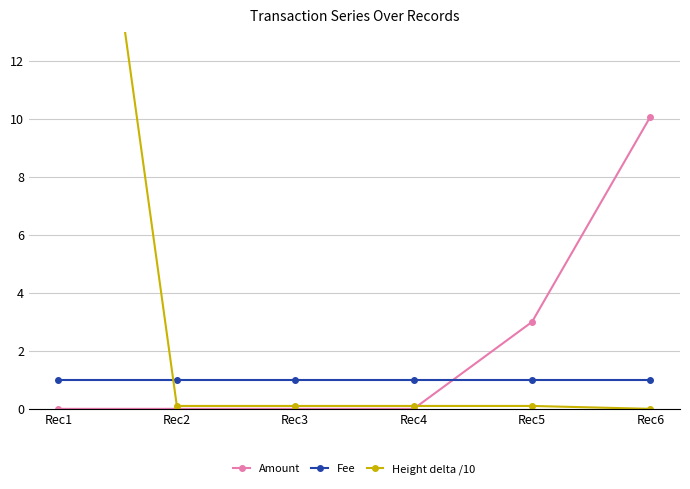

Count the number of data series in this chart.

3